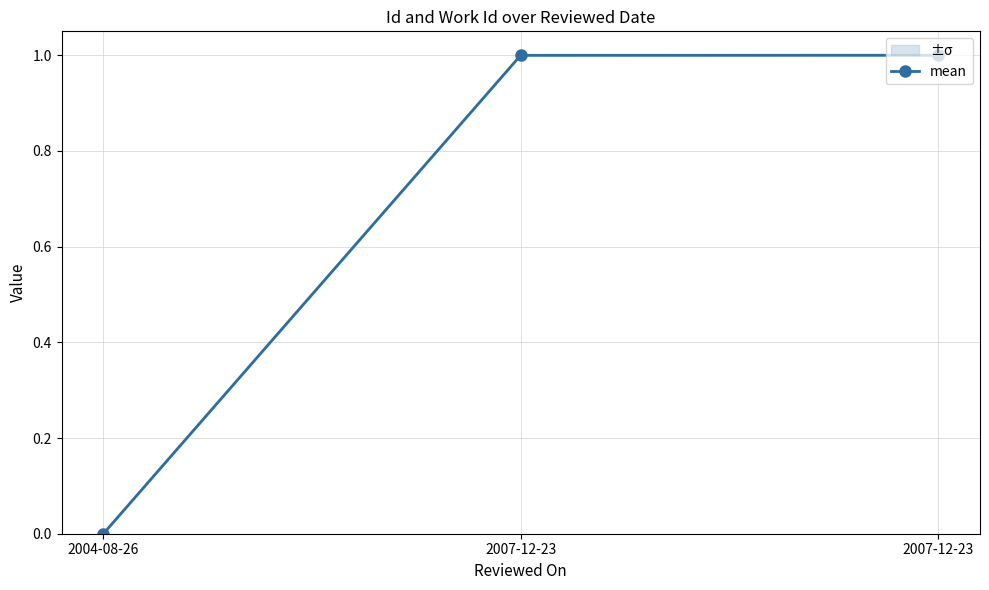

Reading right to left, extract all data points from this chart.

1.0	1.0	0.0